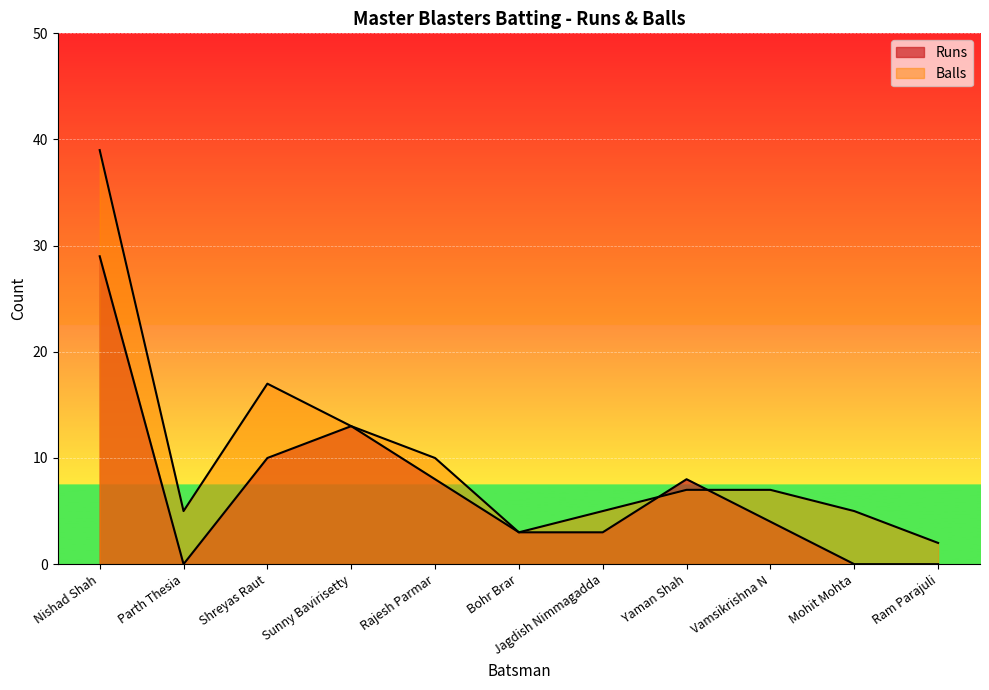

At which category does the chart reach its minimum across all series?

Parth Thesia